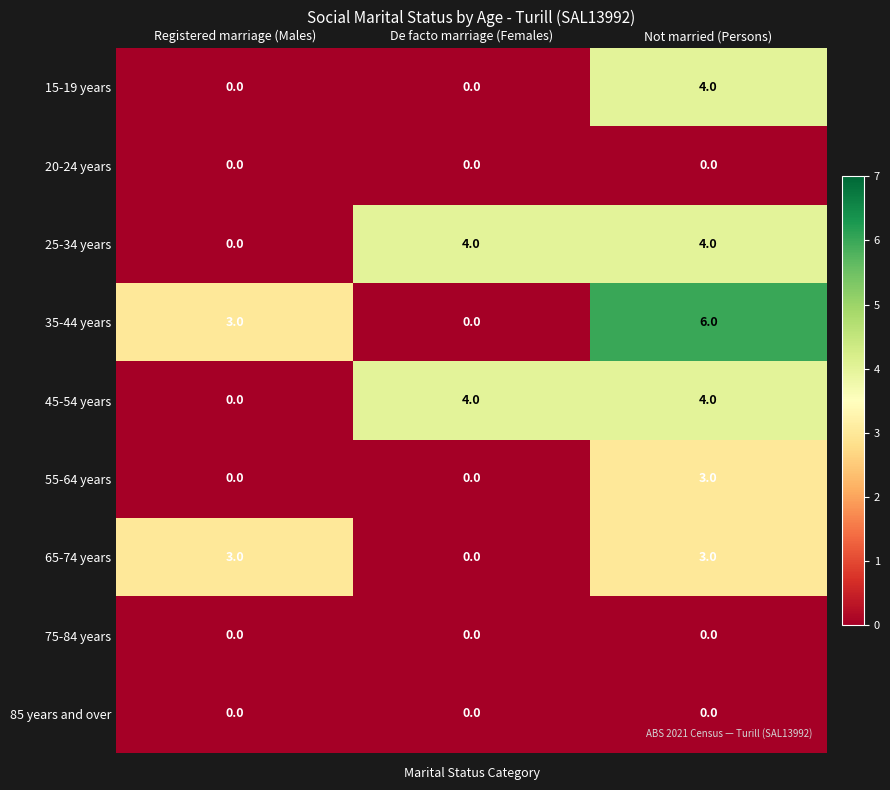

Which category has the highest value across all series?

Not married (Persons)